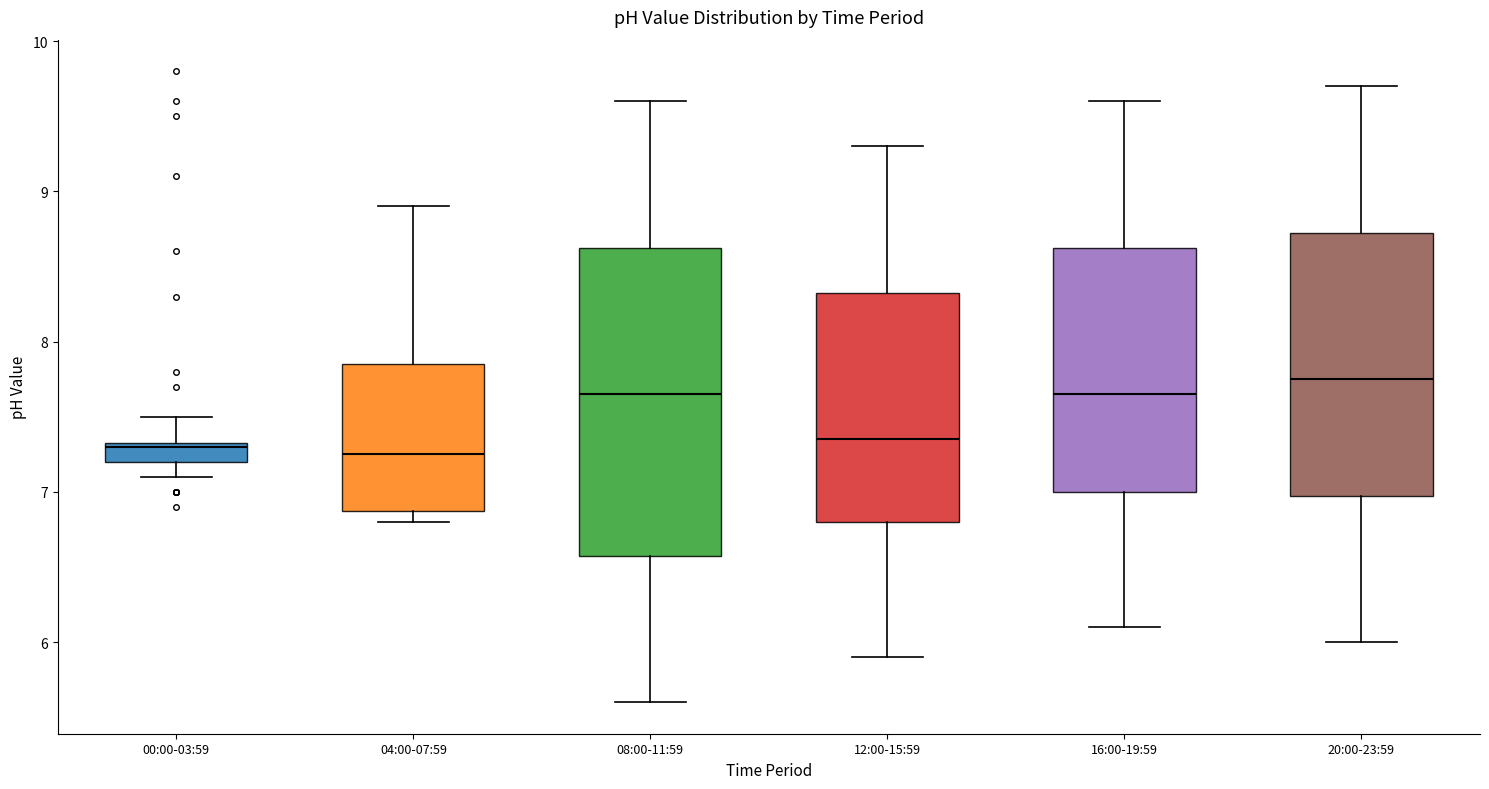

Where does the upper whisker of the box for 12:00-15:59 end on the y-axis? The values are not printed on the chart, so give them approximately, as read against the axis.

9.3